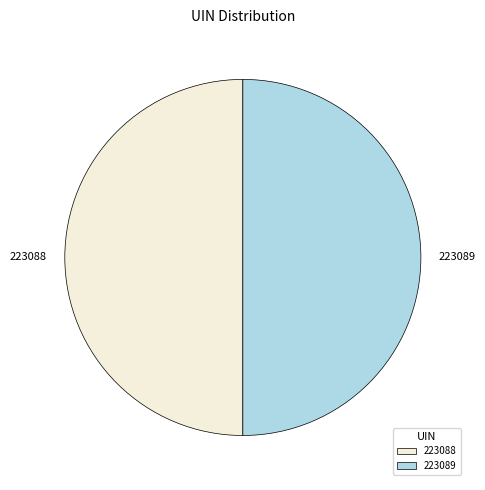

Approximately how many times larger is the value at 223088 compared to 223089?

1.0